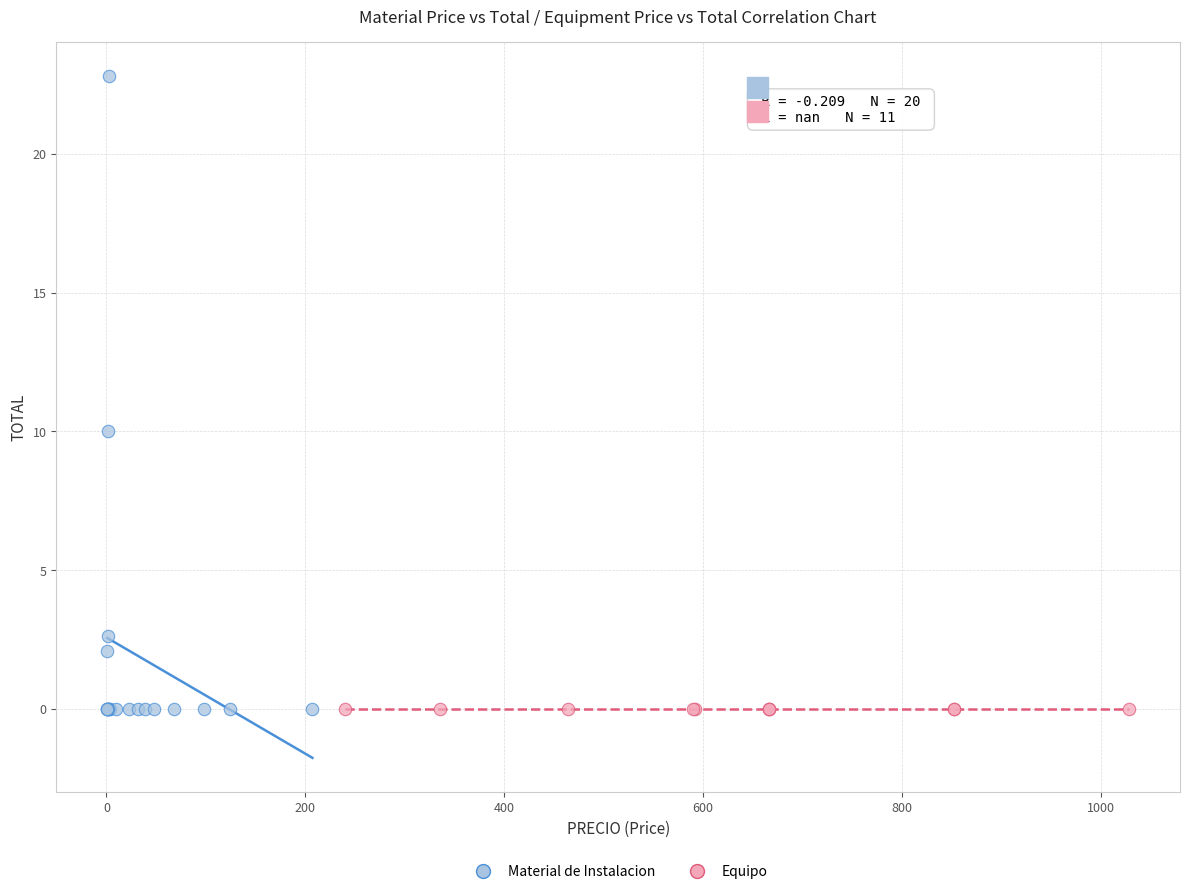

What are all the series names shown in the legend?

Material de Instalacion, Equipo